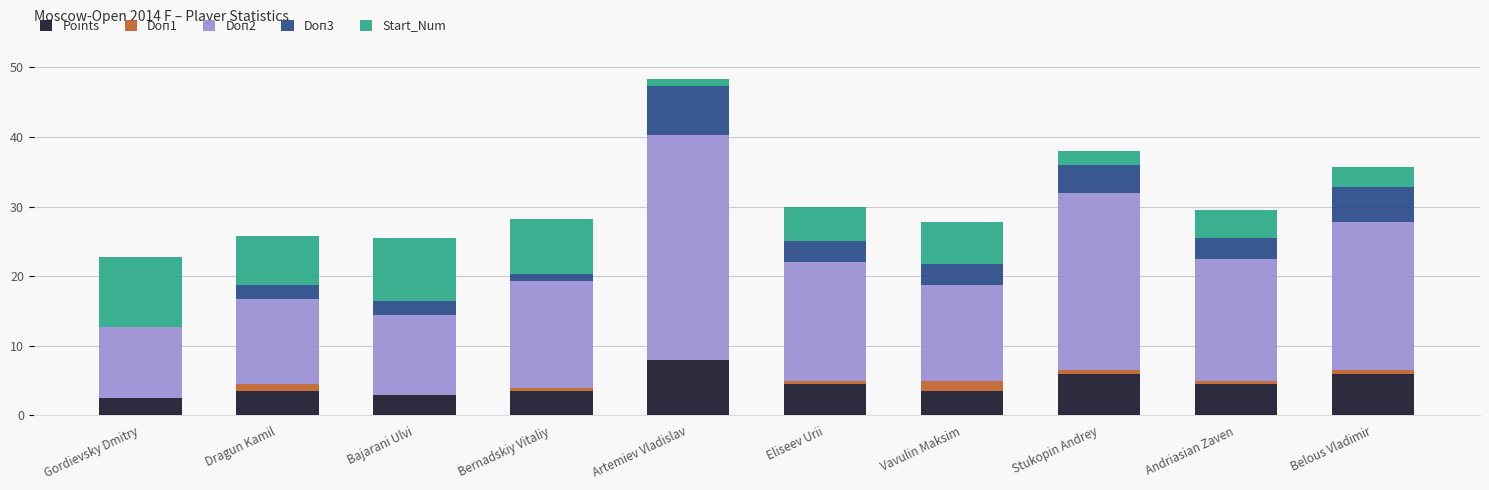

True or false: Points has a value of 3.5 at Vavulin Maksim.

True